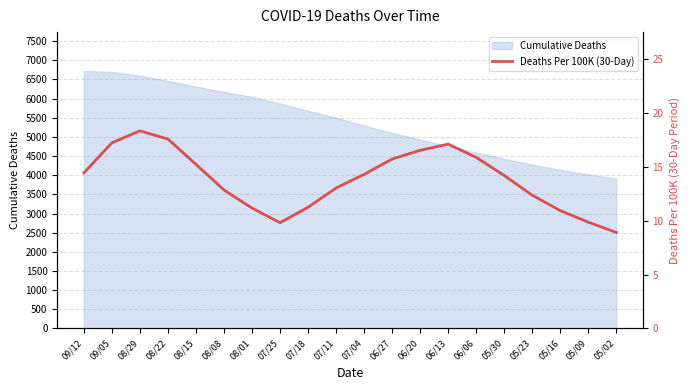

Approximately how many times larger is the value at 08/29 compared to 05/16?

1.7